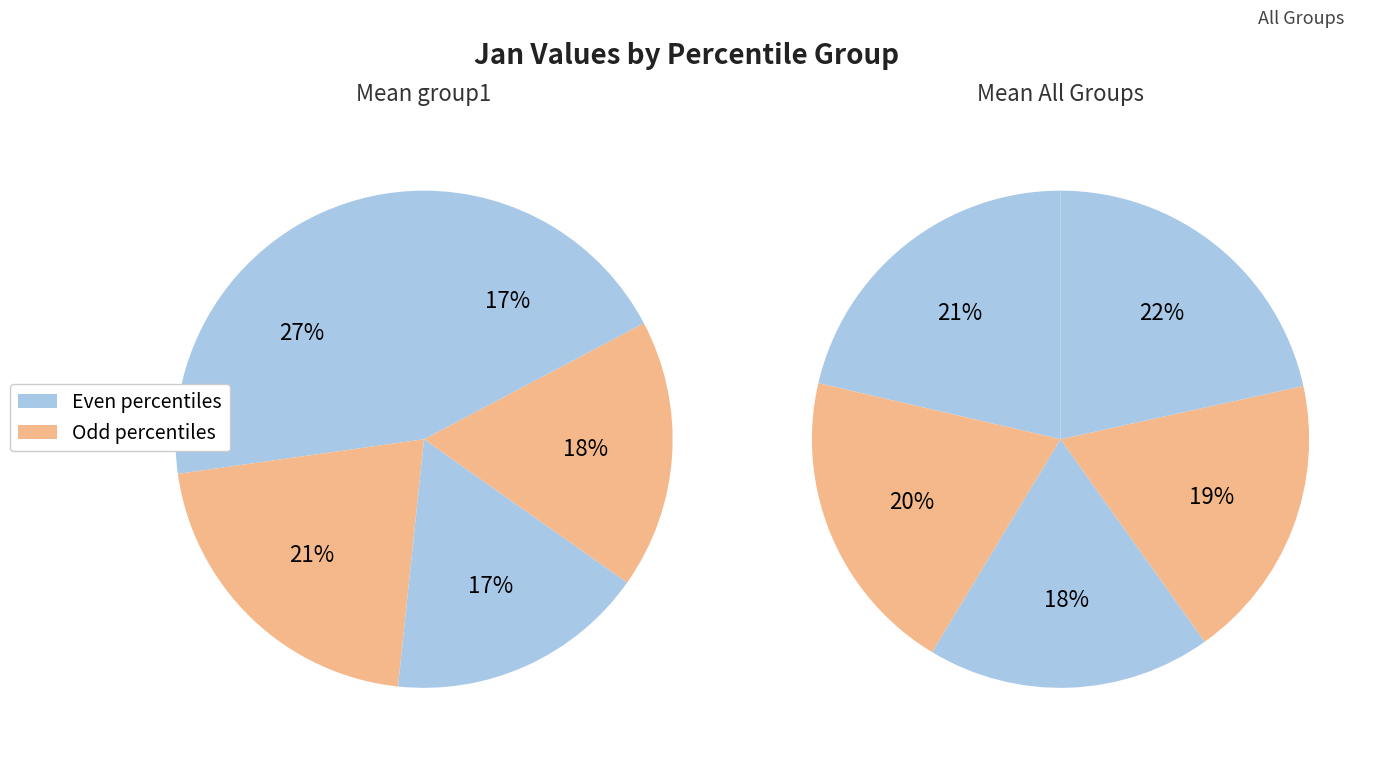

How many segments does this pie chart have?

10